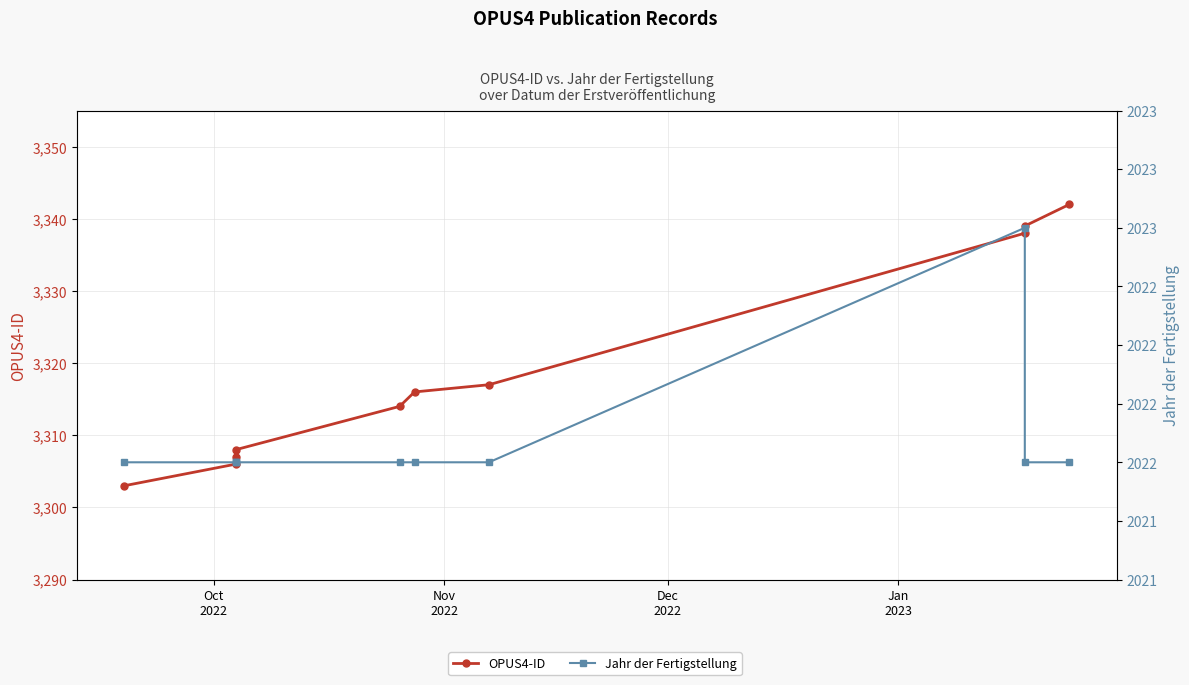

What is the difference between the maximum and minimum values in the OPUS4-ID series?

39